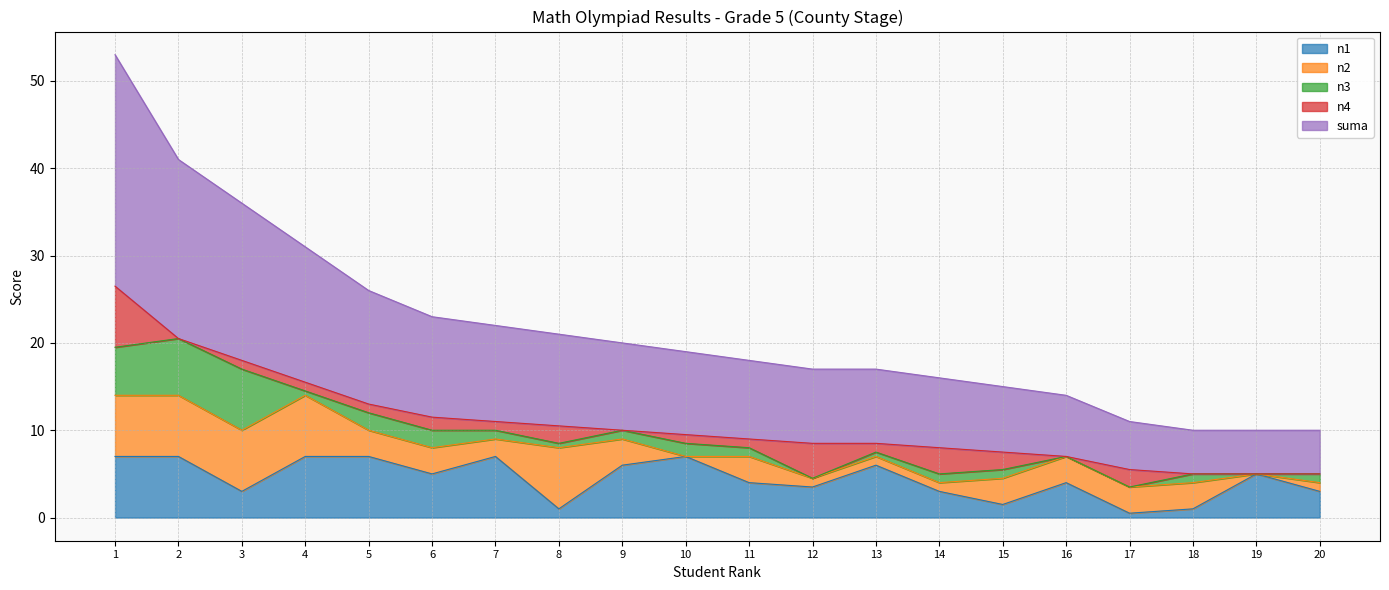

Which series ends up on top after the final intersection of n3 and n4?

n3